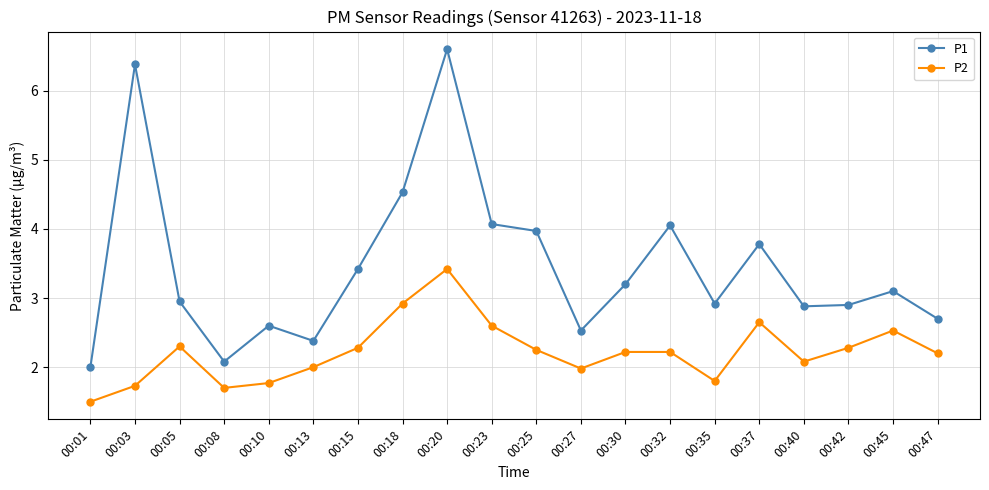

What is the difference between the maximum and second lowest values in the P1 series?

4.5